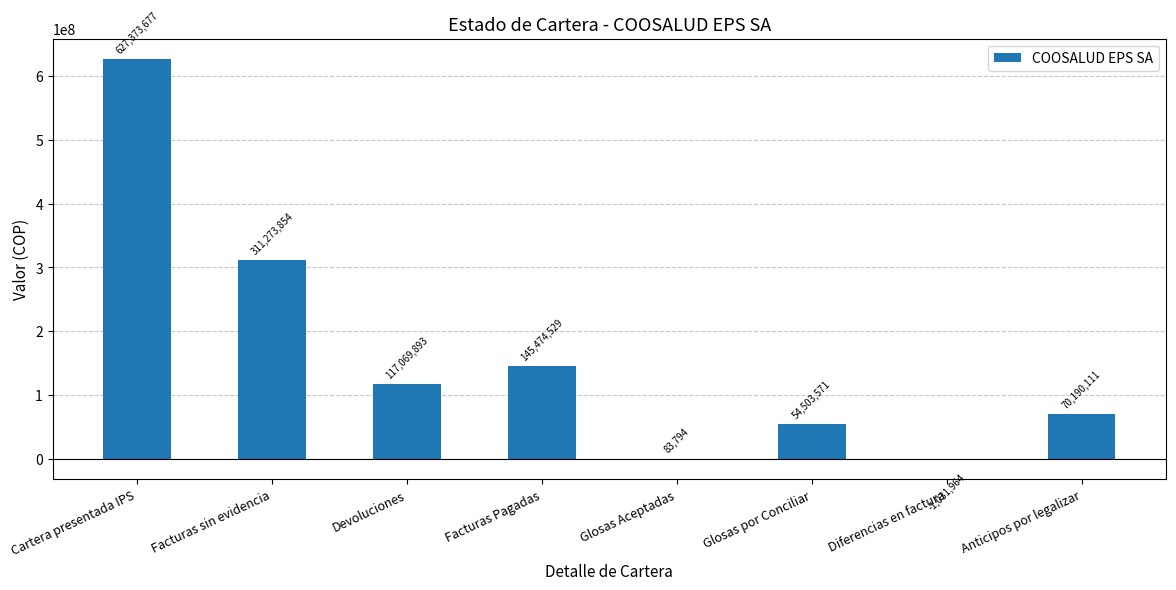

What is the sum of the values at Anticipos por legalizar and Glosas por Conciliar?

124693682